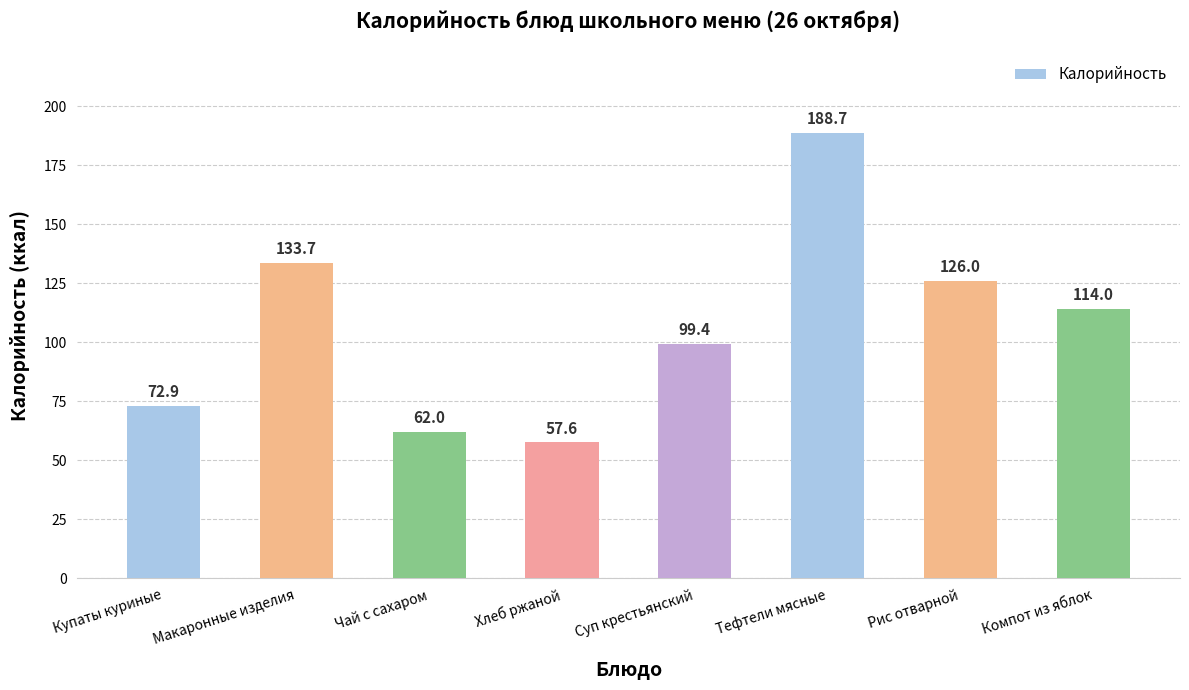

What is the average value?

106.8